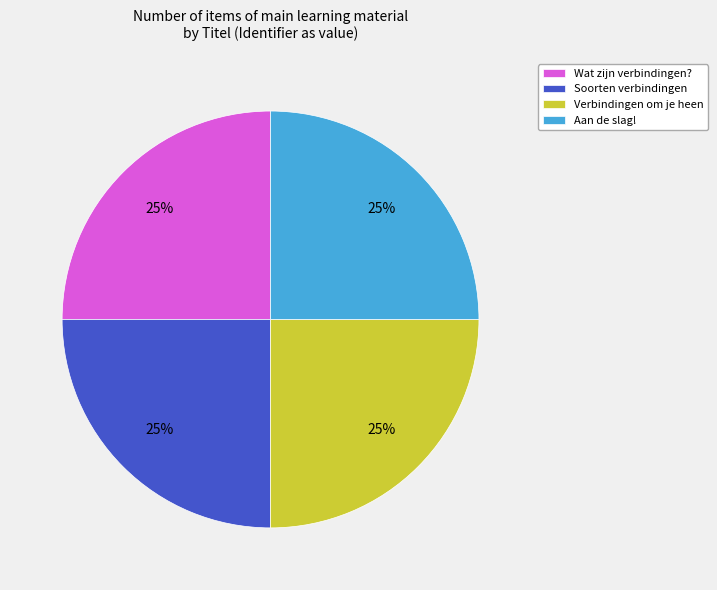

To the nearest percent, what is the difference between the largest and smallest slice percentages?

0%